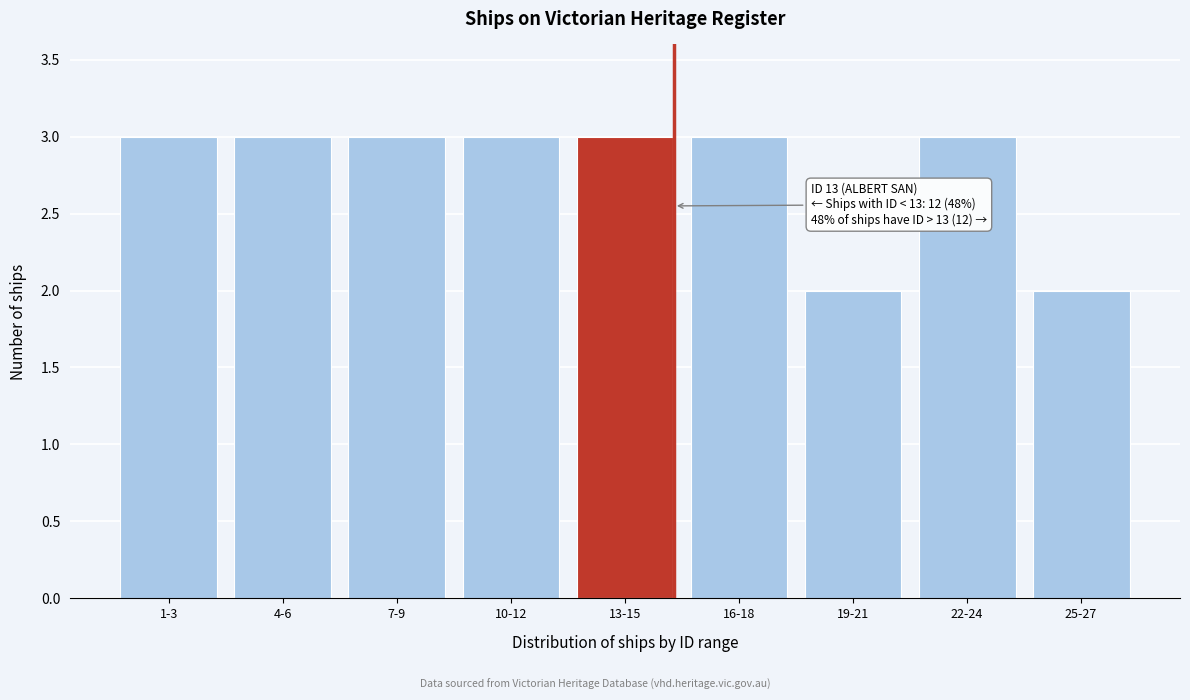

Reading left to right, extract all data points from this chart.

3	3	3	3	3	3	2	3	2